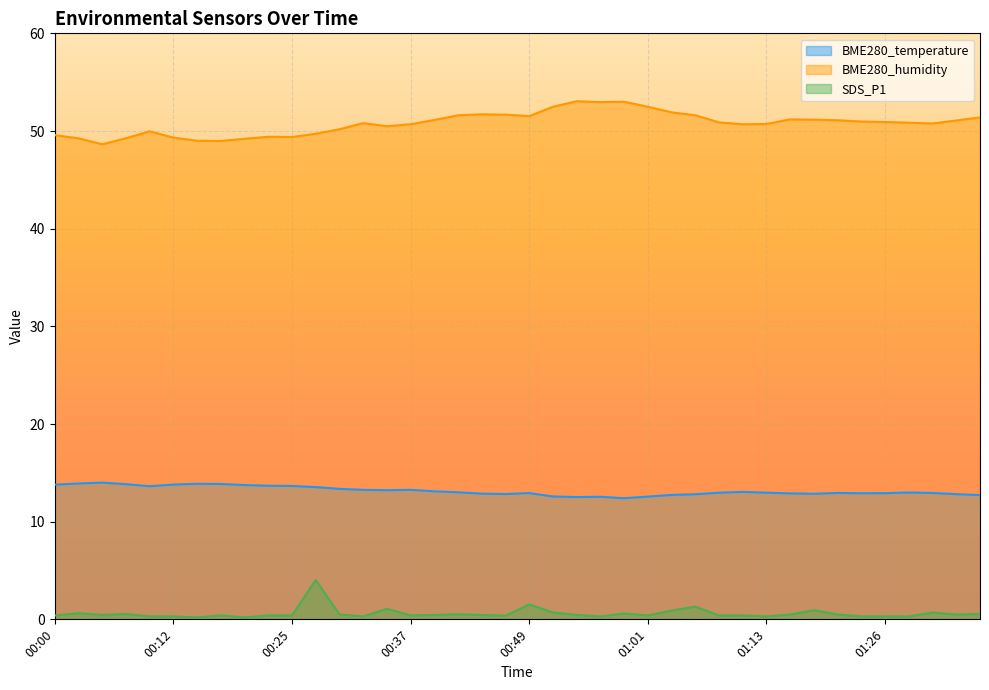

What is the total value across all series at 00:34?

64.8